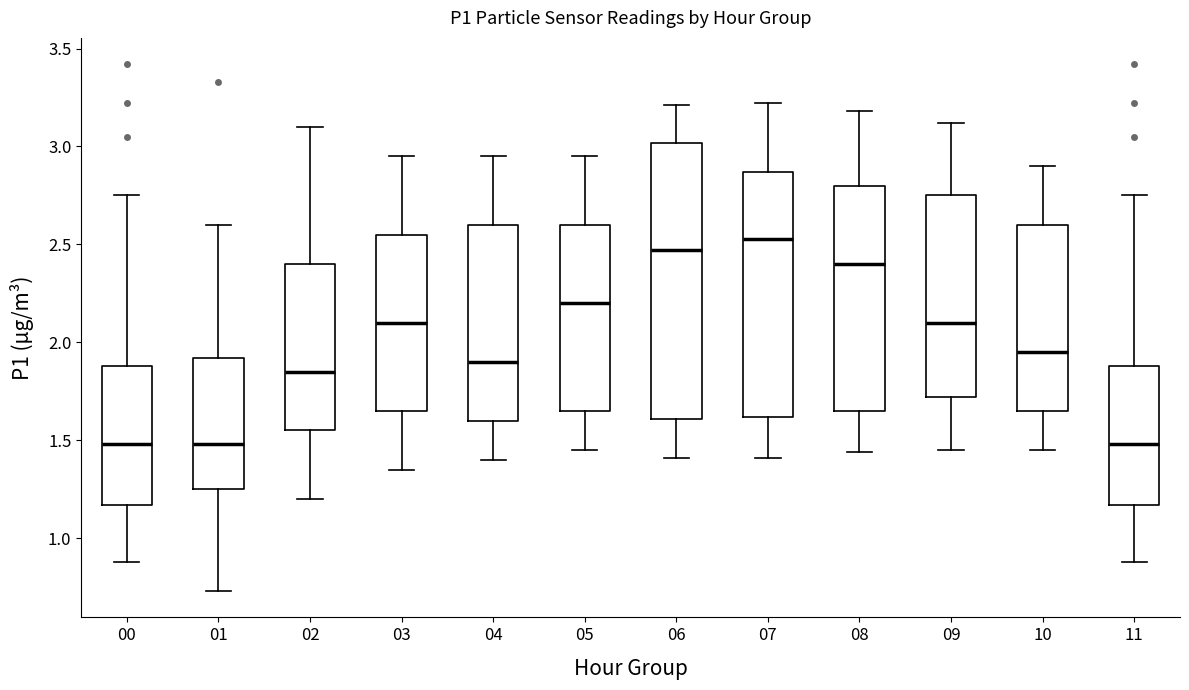

Reading left to right, transcribe this box plot: for each box, give where its median line is, the range the box spans, and where its two whiskers end, as read against the y-axis. The values are not printed on the chart, so give them approximately, as read against the axis.

00: median 1.50, box 1.15 to 1.90, whiskers 0.90 to 2.75
01: median 1.50, box 1.25 to 1.90, whiskers 0.75 to 2.60
02: median 1.85, box 1.55 to 2.40, whiskers 1.20 to 3.10
03: median 2.10, box 1.65 to 2.55, whiskers 1.35 to 2.95
04: median 1.90, box 1.60 to 2.60, whiskers 1.40 to 2.95
05: median 2.20, box 1.65 to 2.60, whiskers 1.45 to 2.95
06: median 2.45, box 1.60 to 3.00, whiskers 1.40 to 3.20
07: median 2.55, box 1.60 to 2.85, whiskers 1.40 to 3.20
08: median 2.40, box 1.65 to 2.80, whiskers 1.45 to 3.20
09: median 2.10, box 1.70 to 2.75, whiskers 1.45 to 3.10
10: median 1.95, box 1.65 to 2.60, whiskers 1.45 to 2.90
11: median 1.50, box 1.15 to 1.90, whiskers 0.90 to 2.75